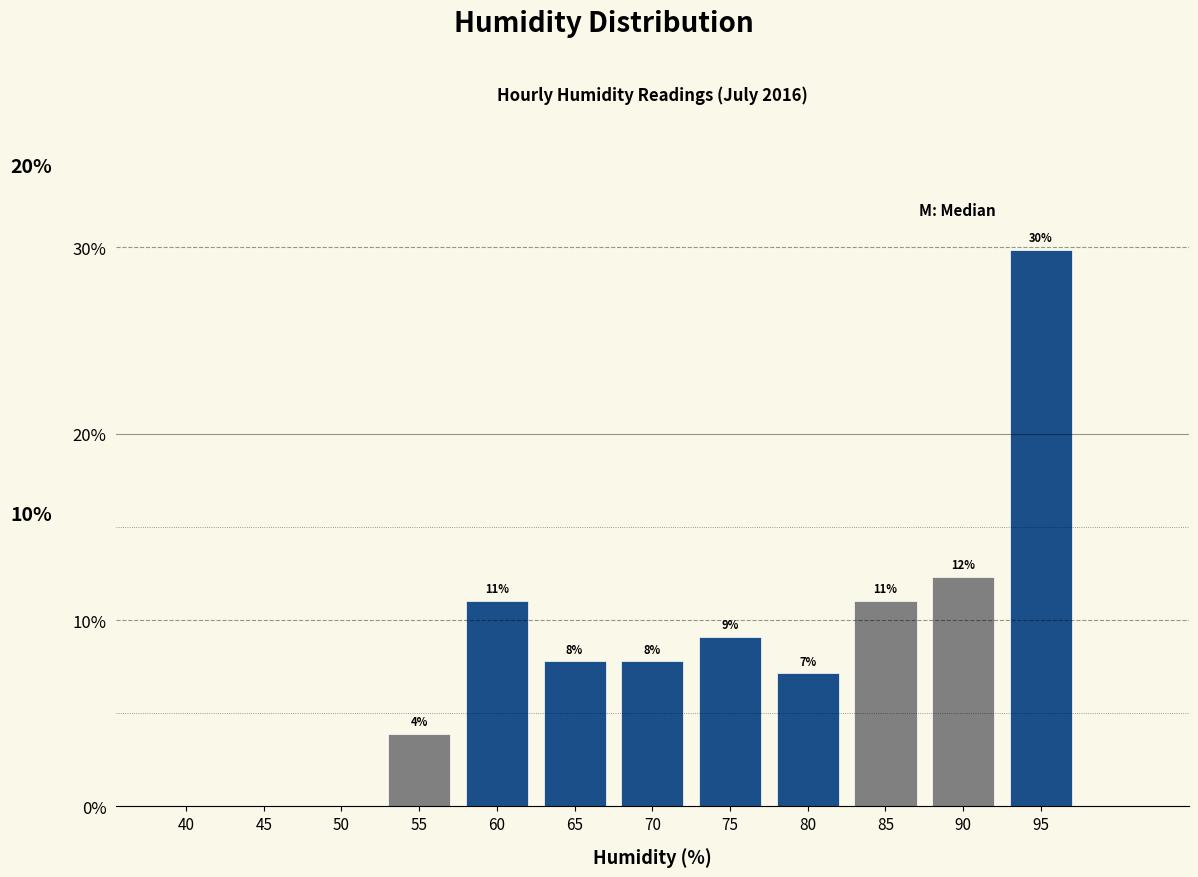

Are the bars horizontal?

No